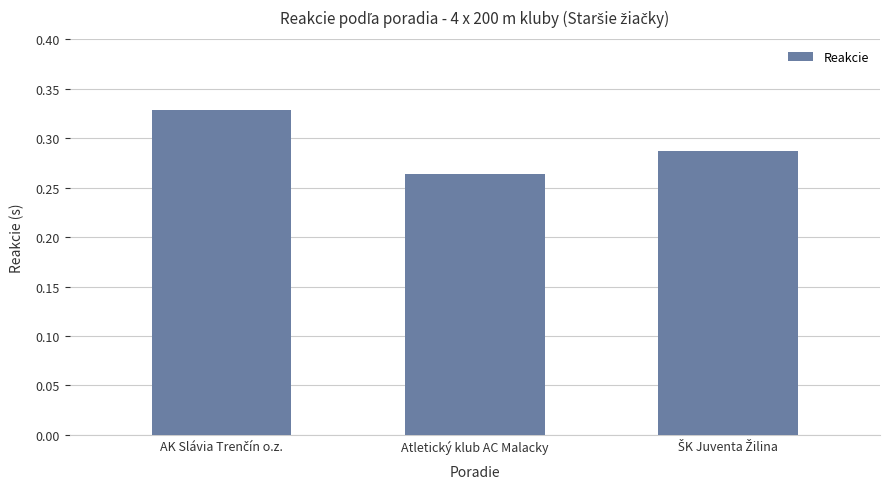

At which category does the chart reach its minimum across all series?

Atletický klub AC Malacky